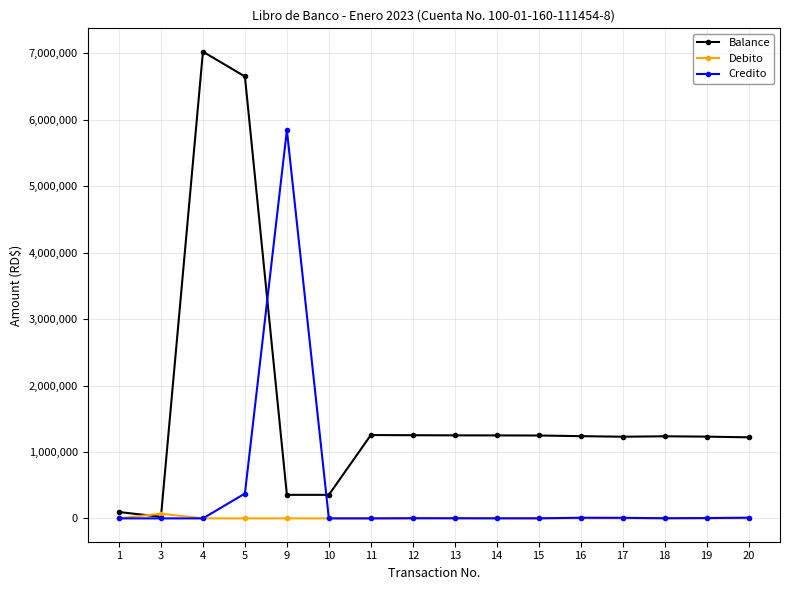

What is the maximum value shown in the chart?

7024317.1